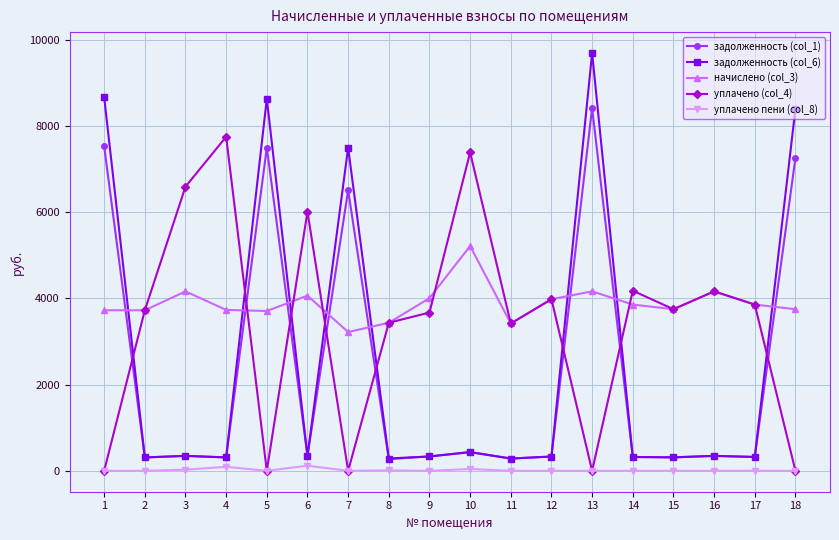

List the series in order of their peak value, highest first.

задолженность (col_6), задолженность (col_1), уплачено (col_4), начислено (col_3), уплачено пени (col_8)